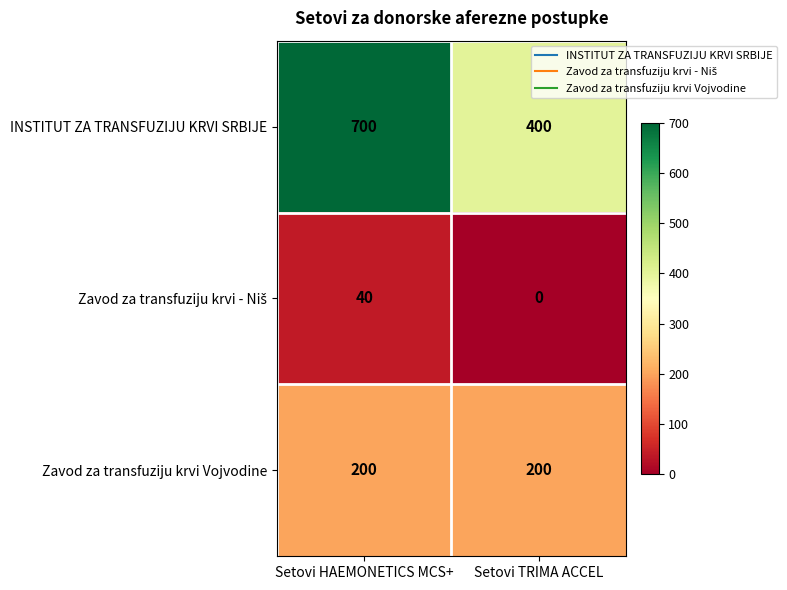

What is the lowest value of the Zavod za transfuziju krvi Vojvodine series?

200